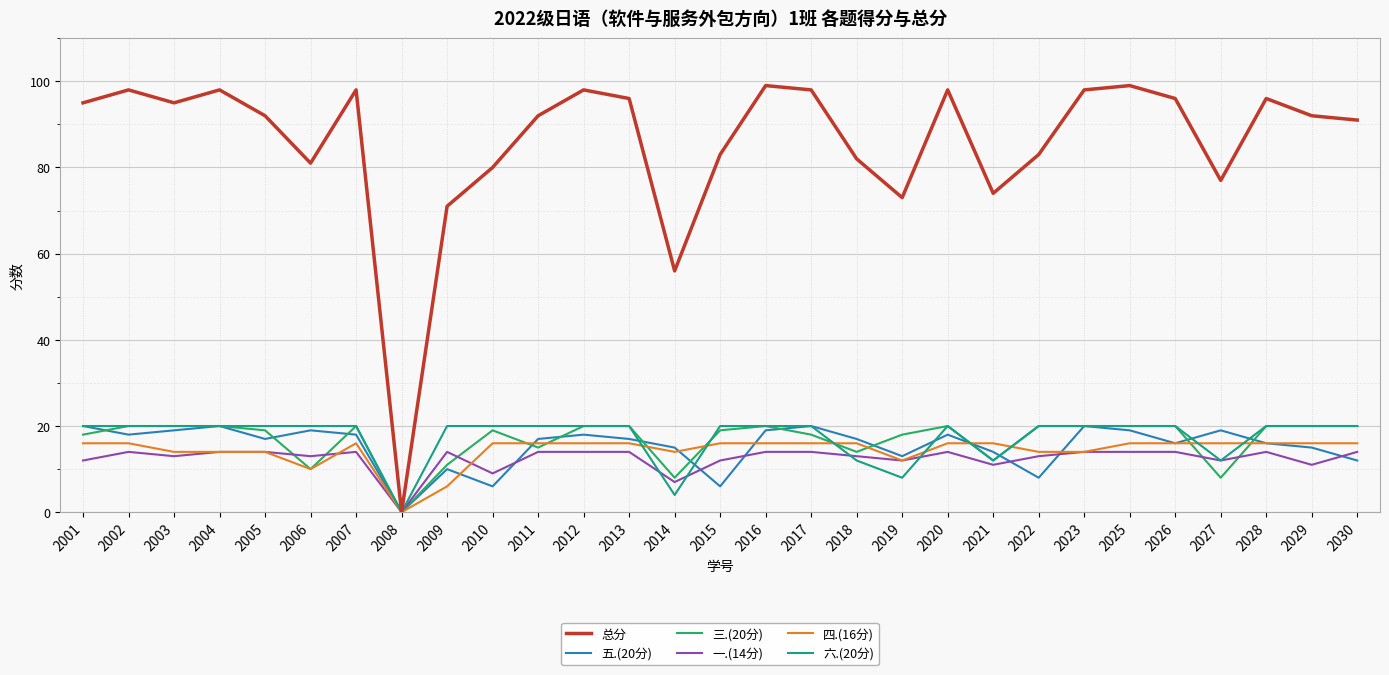

Which series has the largest range (max minus min)?

总分